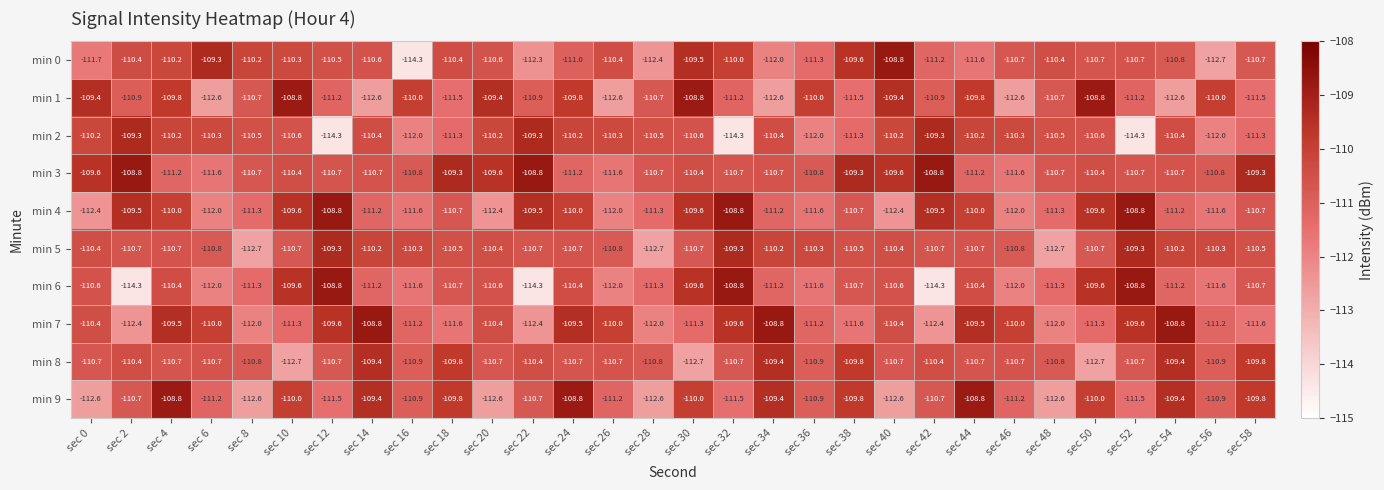

What value does the min 3 series have at sec 8?

-110.7